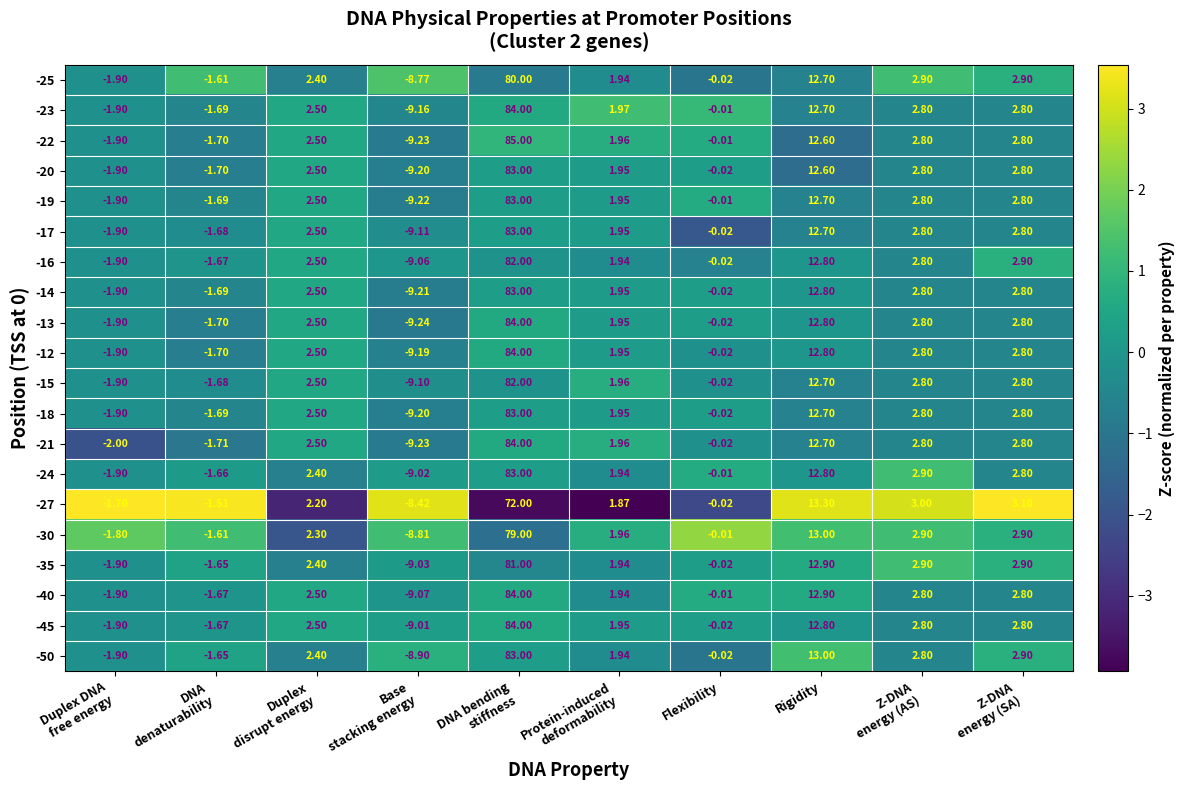

Which series changed the most between Duplex
disrupt energy and Base
stacking energy?

-13